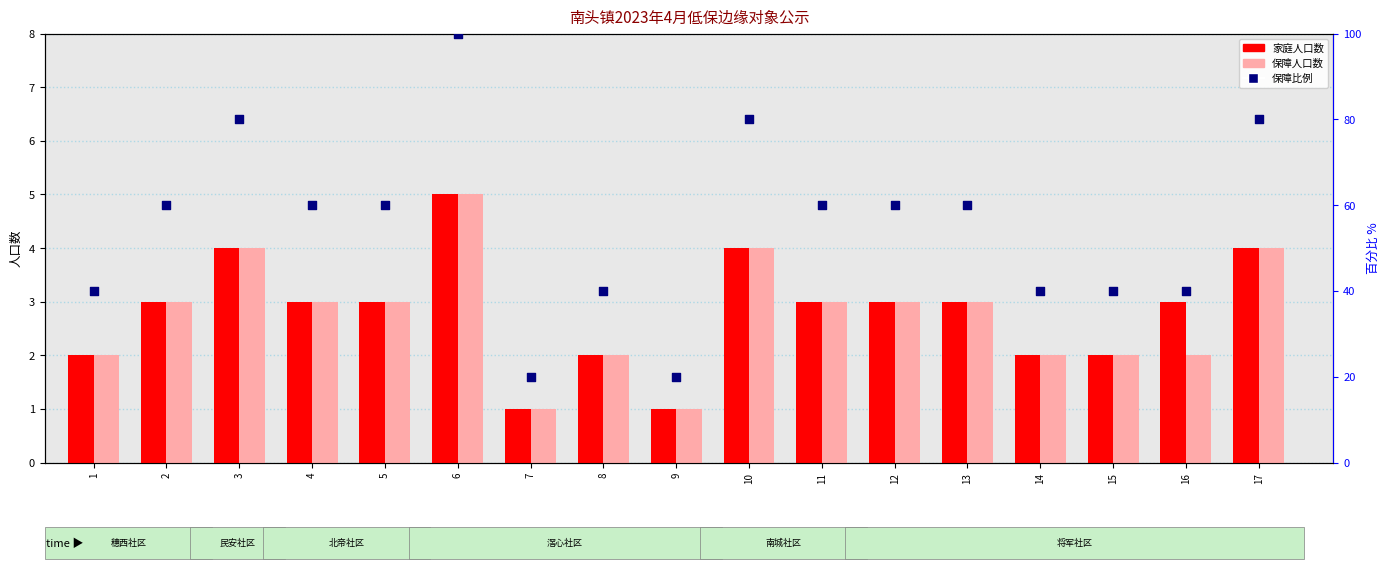

Which series contains the lowest Y value?

家庭人口数